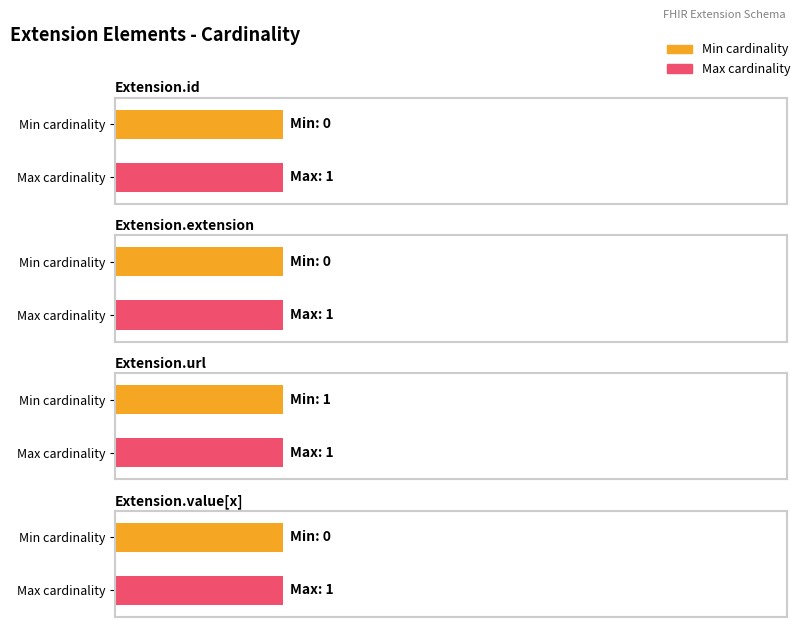

What are all the series names shown in the legend?

Min, Max